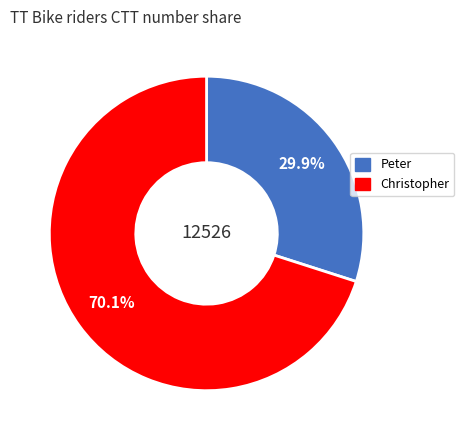

What is the total percentage of Christopher and Peter?

100.0%